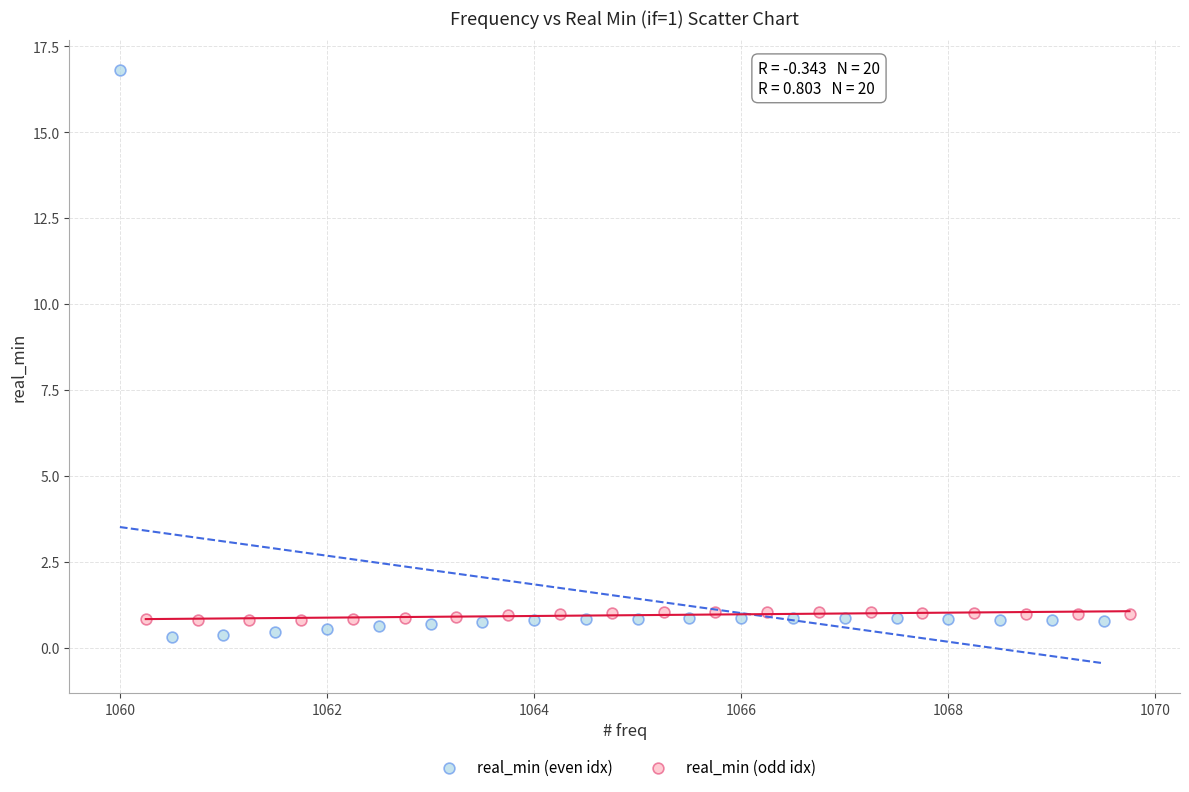

Which series has the widest spread of Y values?

real_min (even idx)